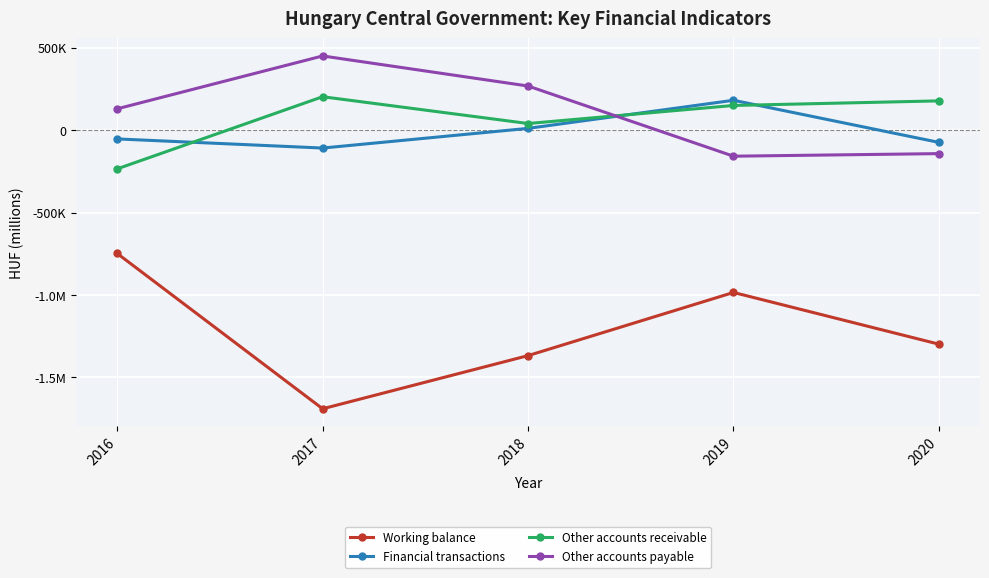

Reading right to left, transcribe all the data shown in this chart.

Working balance: 2020=-1298357.3	2019=-984617.9	2018=-1367748.0	2017=-1690325.0	2016=-748070.9
Financial transactions: 2020=-74181.8	2019=181308.4	2018=10874.0	2017=-108500.7	2016=-53155.0
Other accounts receivable: 2020=177734.4	2019=149795.4	2018=40299.0	2017=202885.4	2016=-234727.9
Other accounts payable: 2020=-142288.7	2019=-157897.0	2018=267850.0	2017=450244.3	2016=129647.0